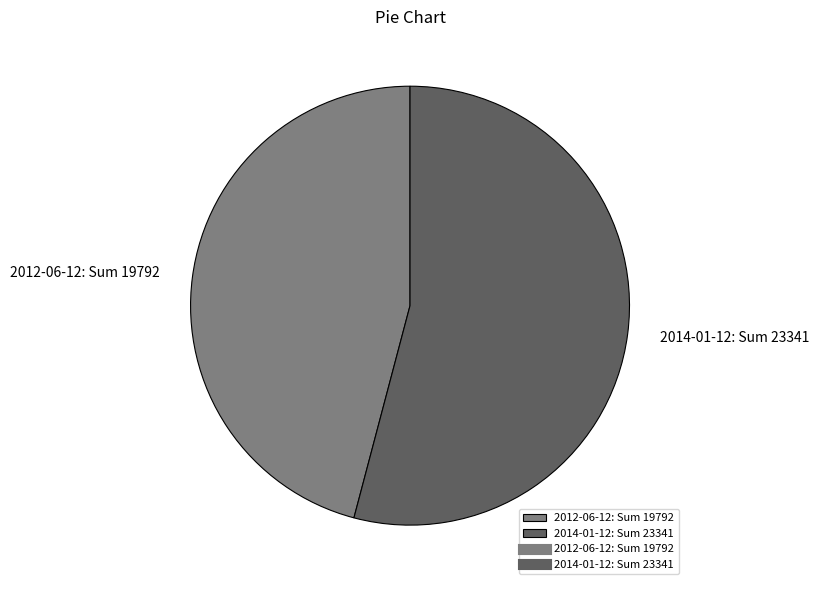

Between 2012-06-12 and 2014-01-12, which is larger?

2014-01-12